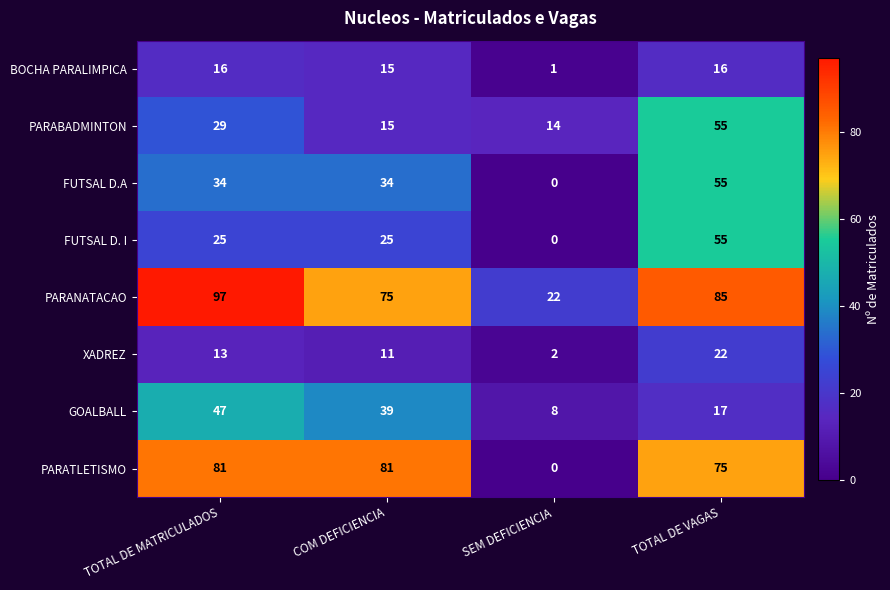

What is the maximum value for PARATLETISMO?

81